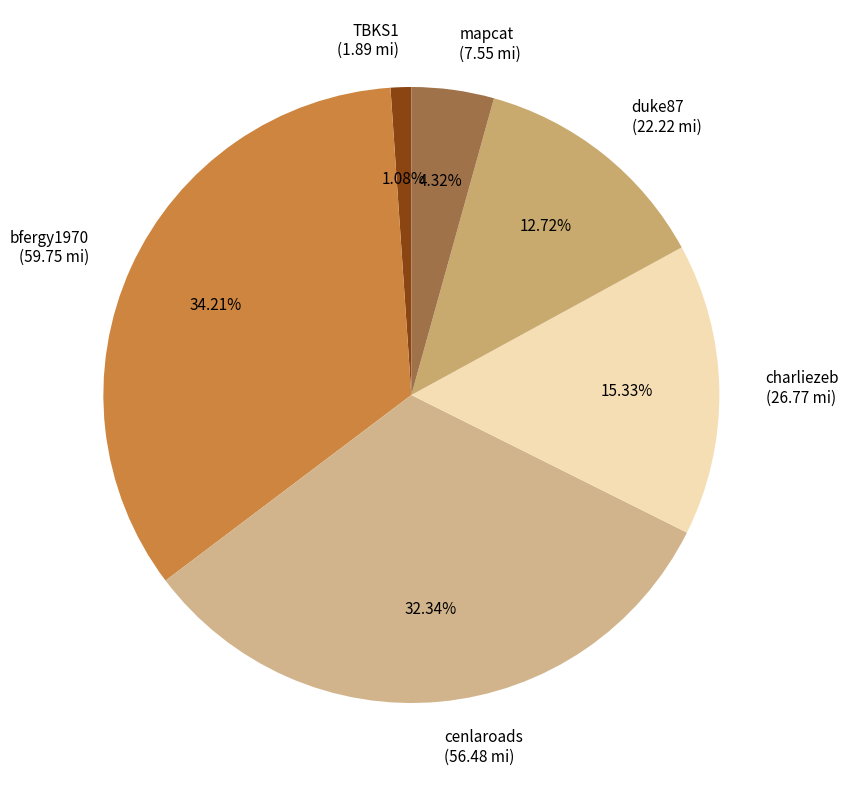

Rank the categories by value from lowest to highest.

TBKS1, mapcat, duke87, charliezeb, cenlaroads, bfergy1970